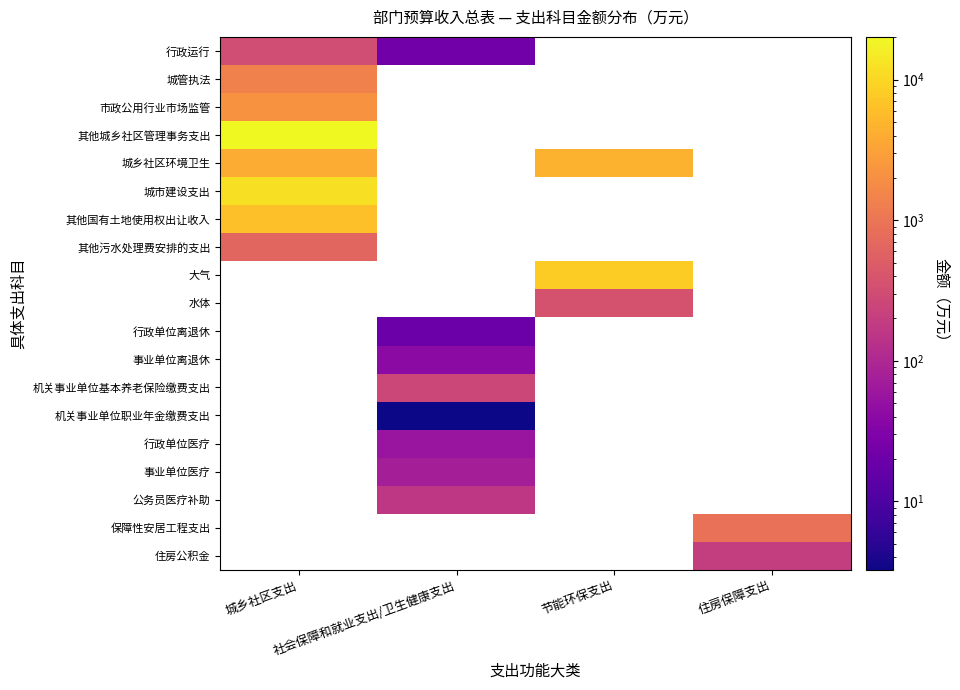

How many categories are shown in the chart?

4